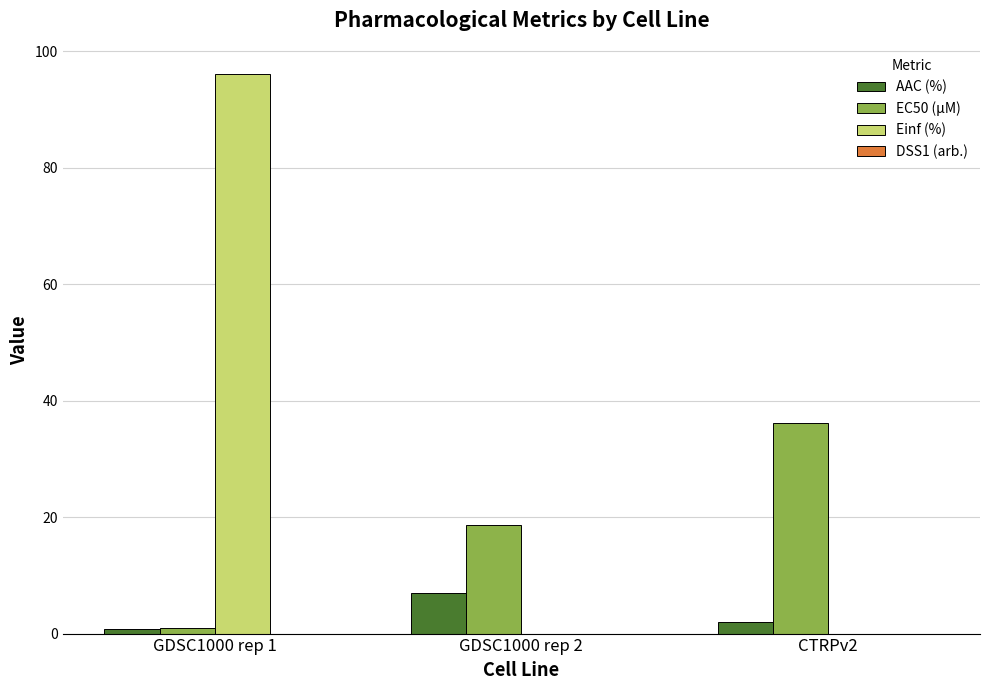

Reading left to right, extract all data points from this chart.

AAC (%): GDSC1000 rep 1=0.8	GDSC1000 rep 2=7.0	CTRPv2=2.0
EC50 (µM): GDSC1000 rep 1=1.0	GDSC1000 rep 2=18.7	CTRPv2=36.2
Einf (%): GDSC1000 rep 1=96.0	GDSC1000 rep 2=0.0	CTRPv2=0.0